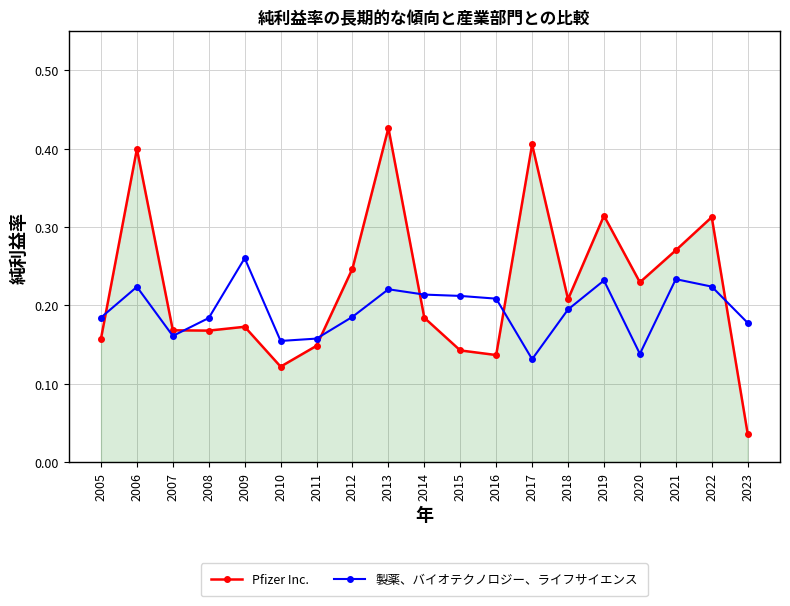

How many times do 製薬、バイオテクノロジー、ライフサイエンス and Pfizer Inc. cross each other?

6